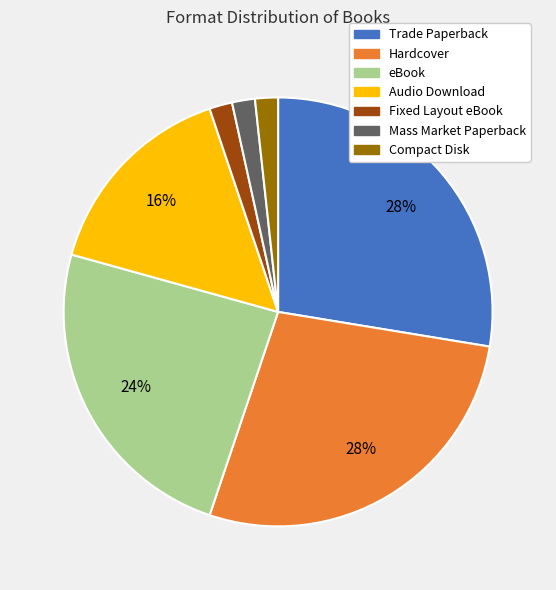

Count the number of slices in the pie.

7